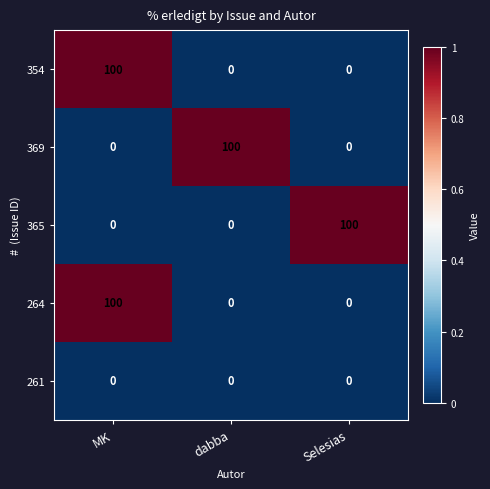

What is the spread (max minus min) of values at Selesias?

100